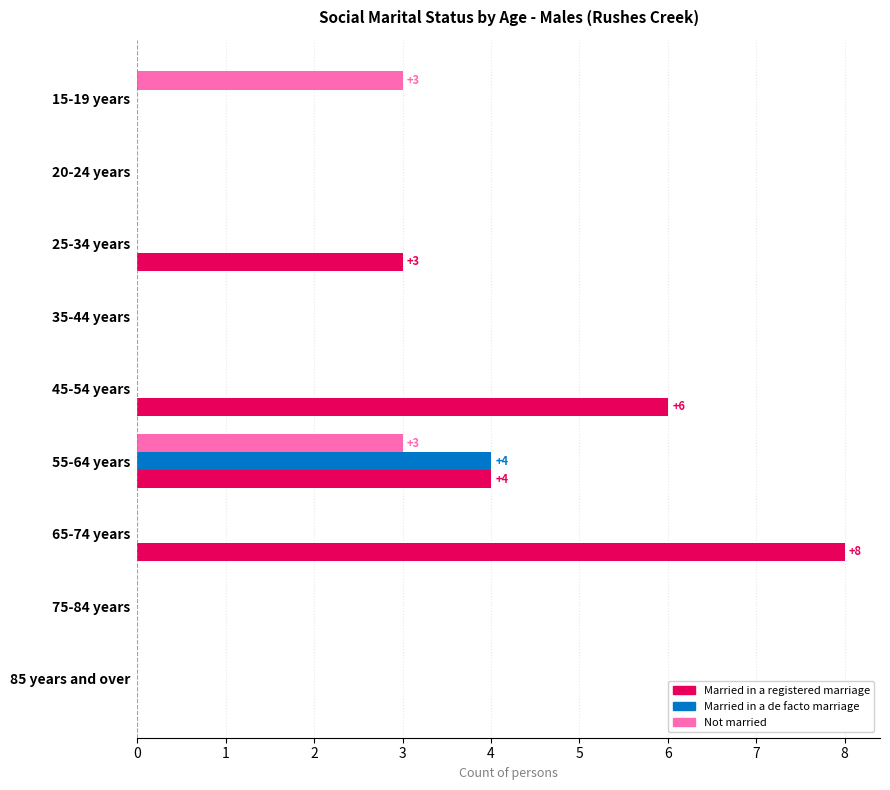

What is the highest value of the Not married series?

3